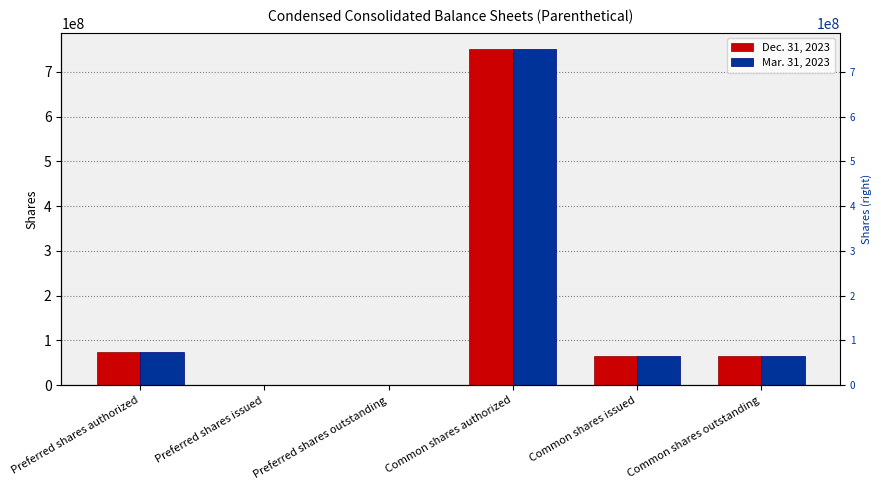

How many data points in Mar. 31, 2023 are above 64441244?

2